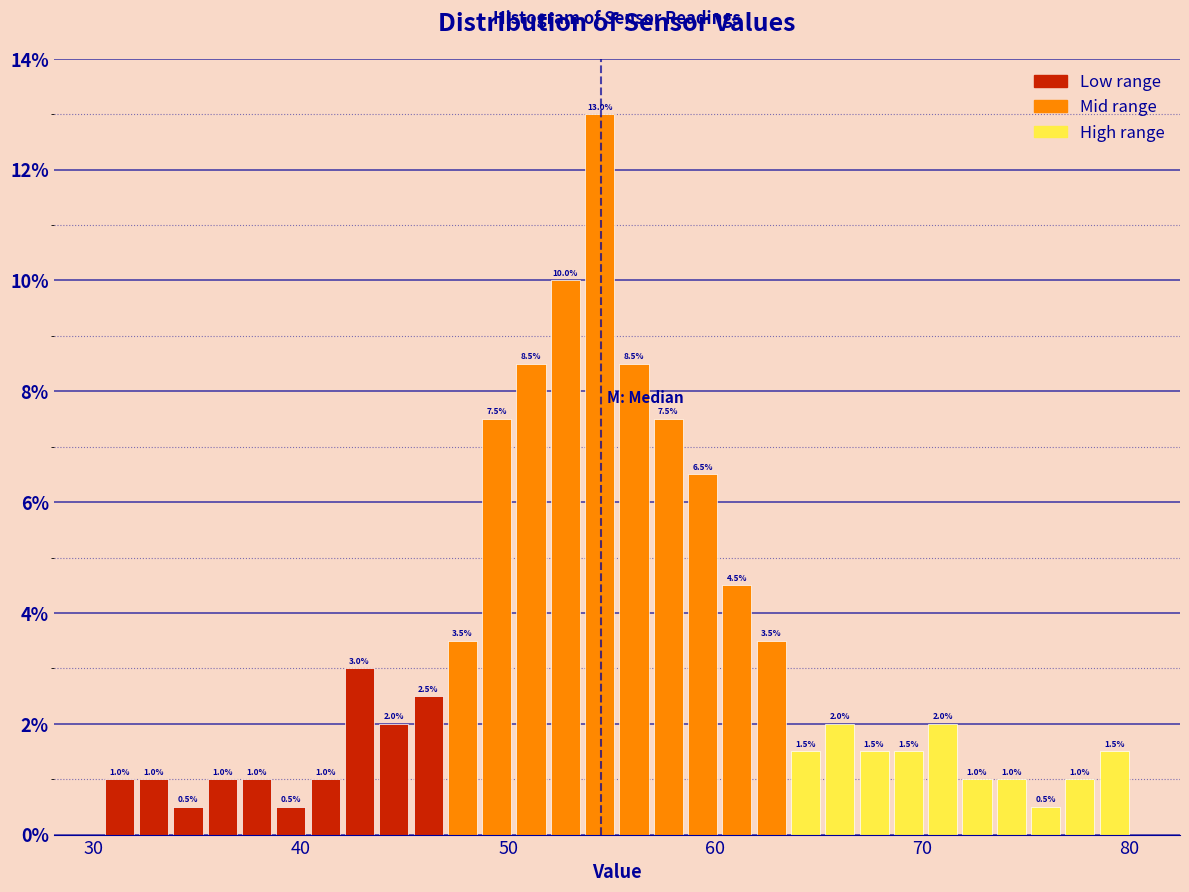

Read against the x-axis, roughly where is the centre of the tallest bar?

54